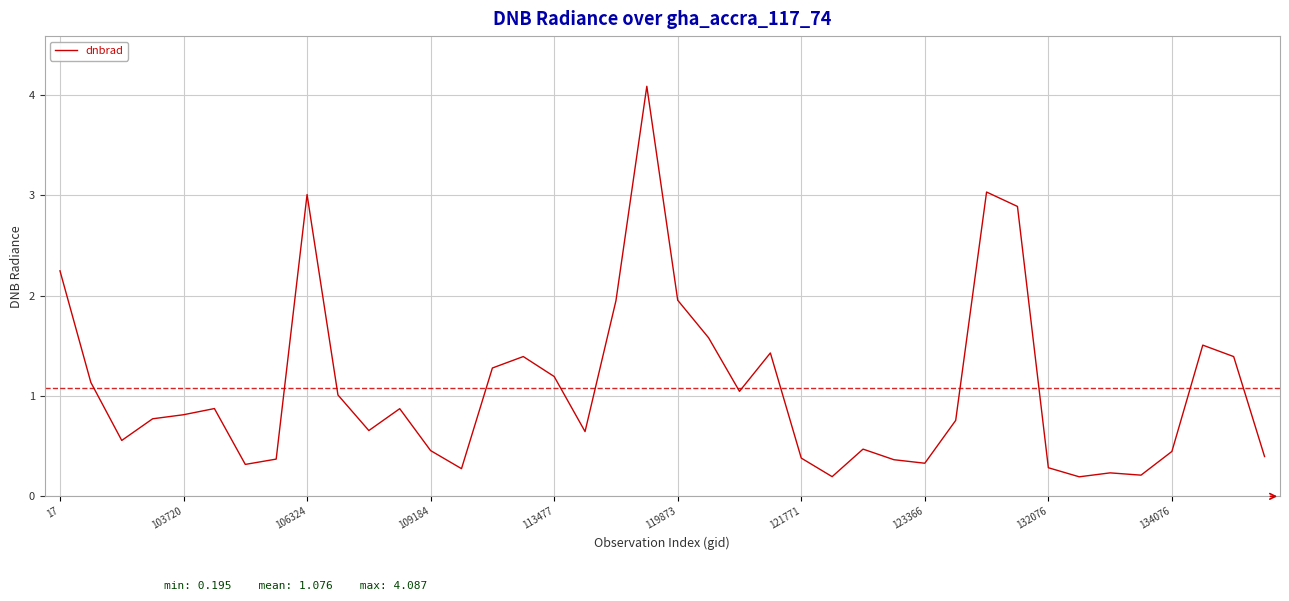

What is the maximum value shown in the chart?

4.1